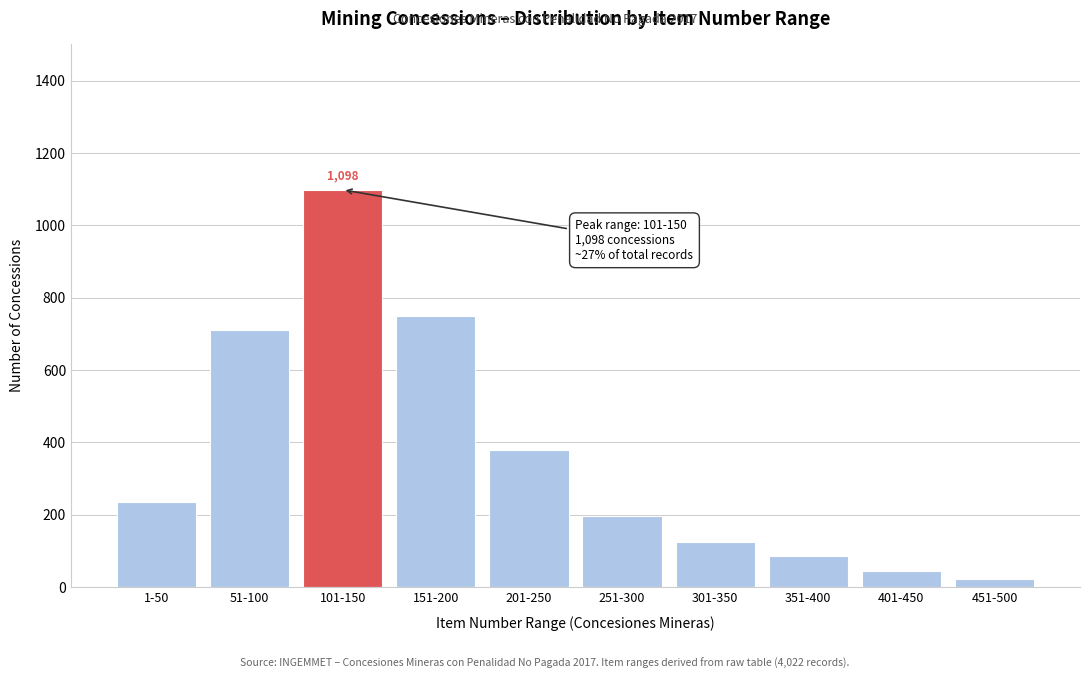

Reading left to right, what are all the values shown in this chart?

235	712	1098	748	378	198	124	87	45	22